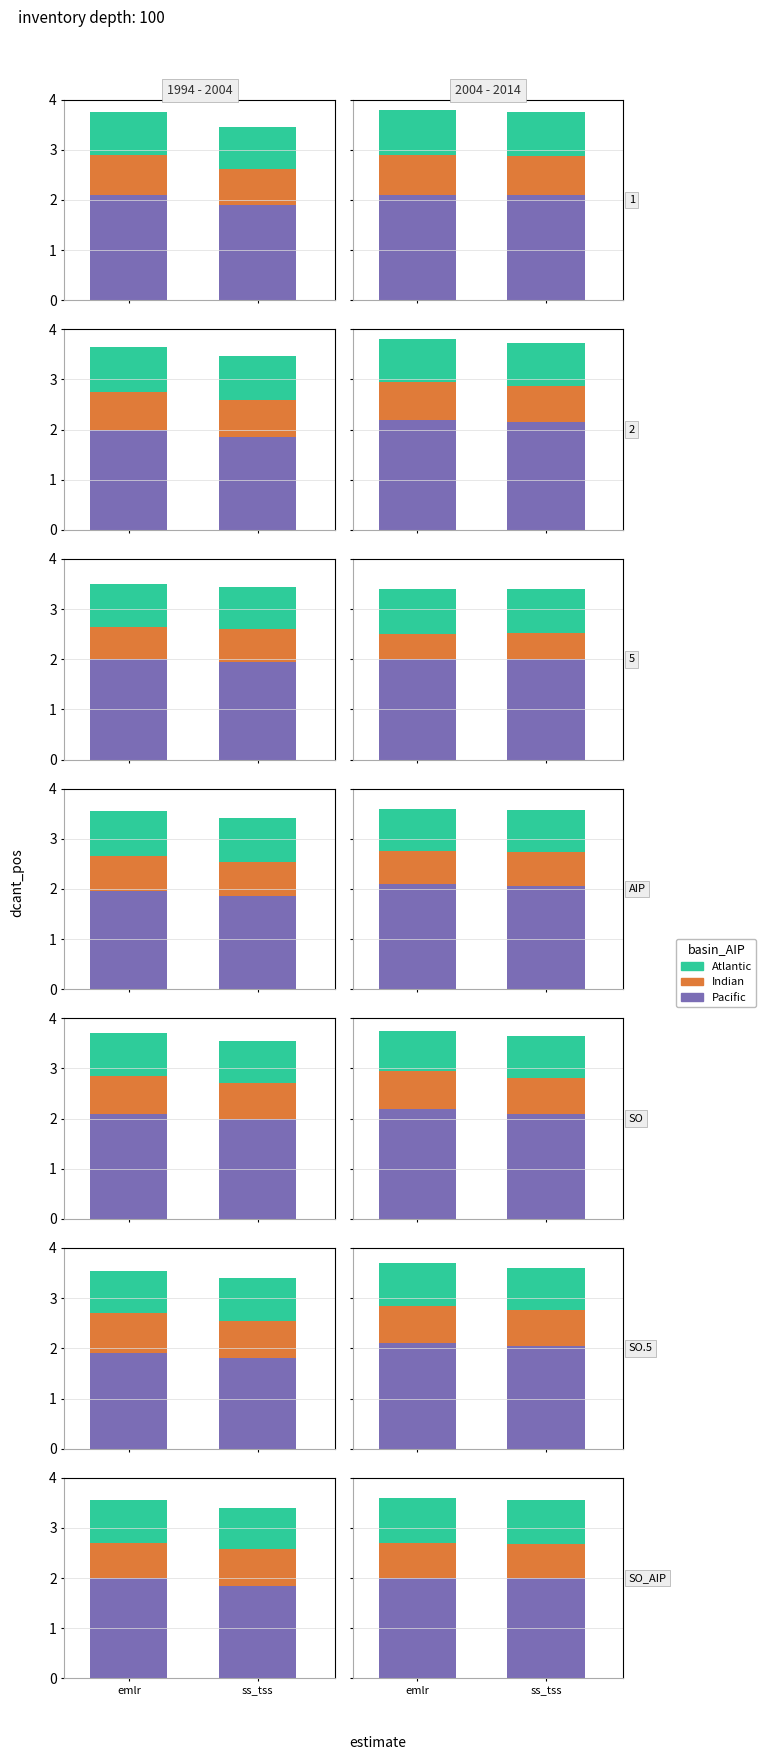

What value does the Indian series have at 5?

0.7